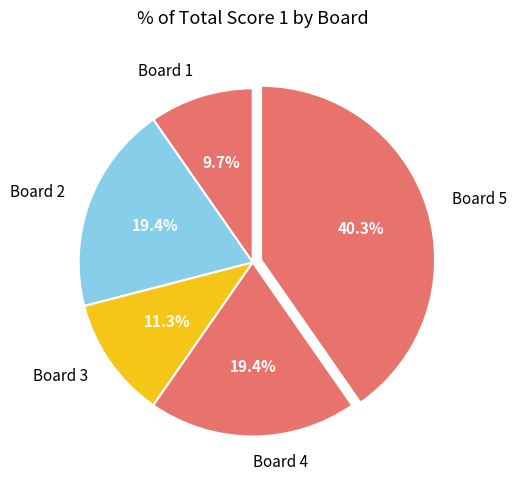

Count the number of slices in the pie.

5